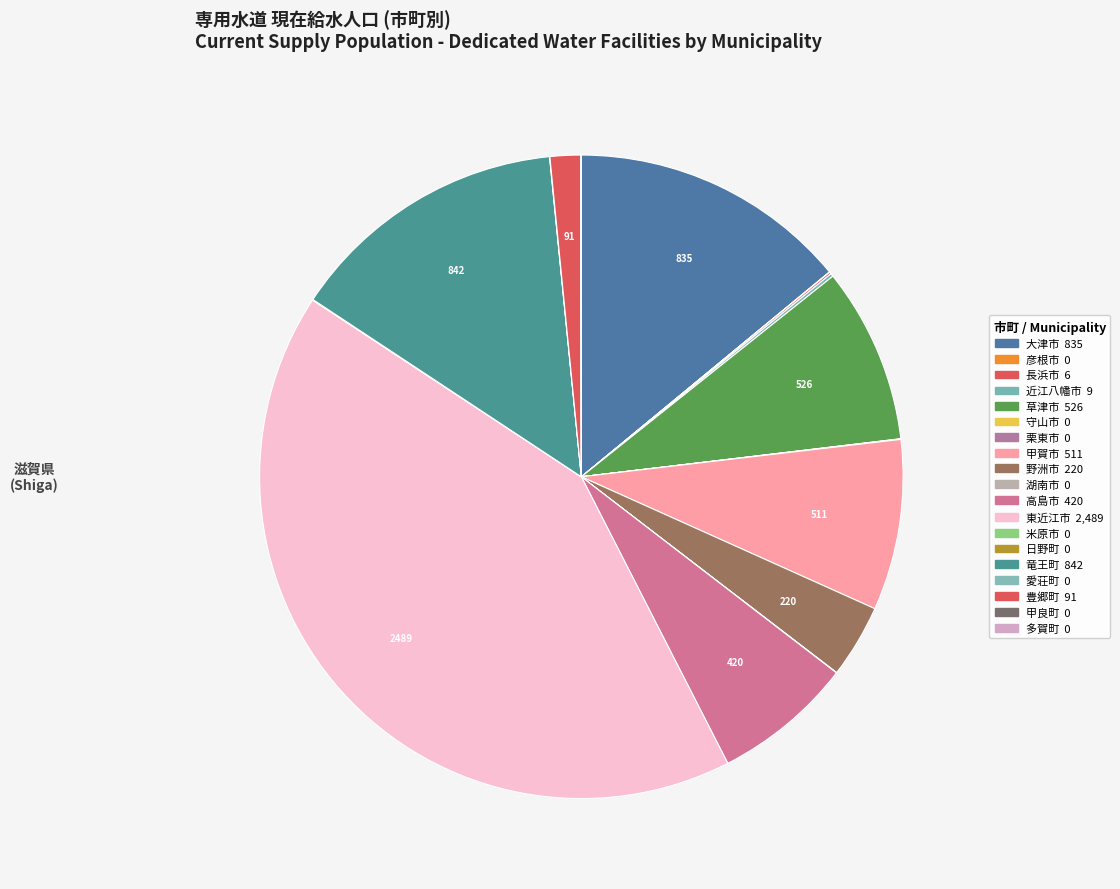

How many slices are in this pie chart?

19